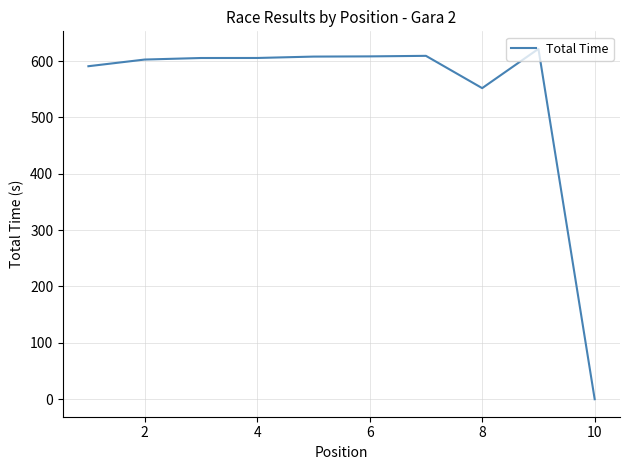

What is the greatest value displayed?

621.7